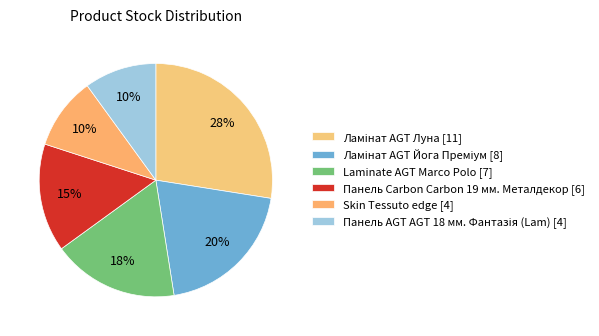

To the nearest percent, what percentage of the pie is Skin Tessuto edge?

10%